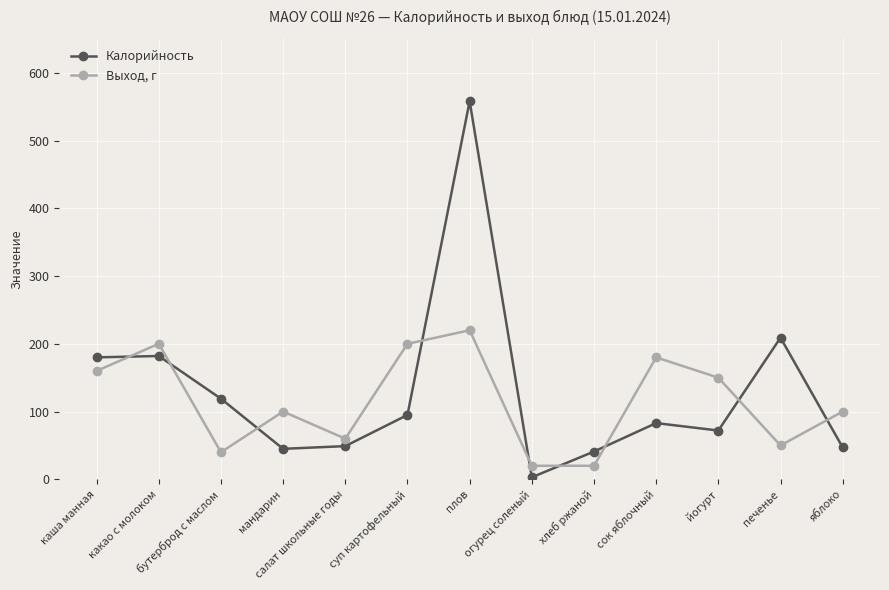

What is the label of the 4th point from the left?

мандарин